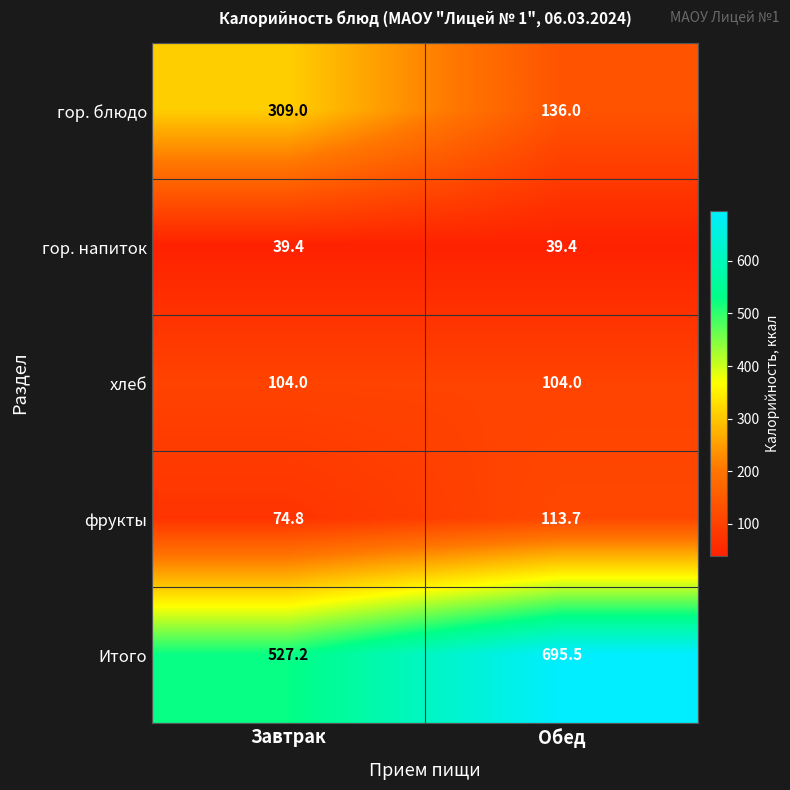

Reading left to right, transcribe all the data shown in this chart.

гор. блюдо: 309.0	136.0
гор. напиток: 39.4	39.4
хлеб: 104.0	104.0
фрукты: 74.8	113.7
Итого: 527.2	695.5